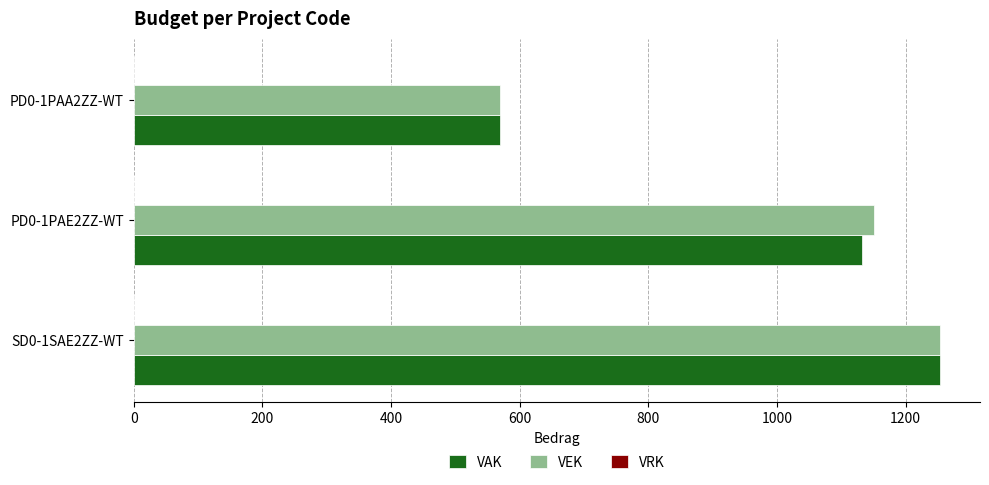

How many values in the VEK series are below 1151?

1